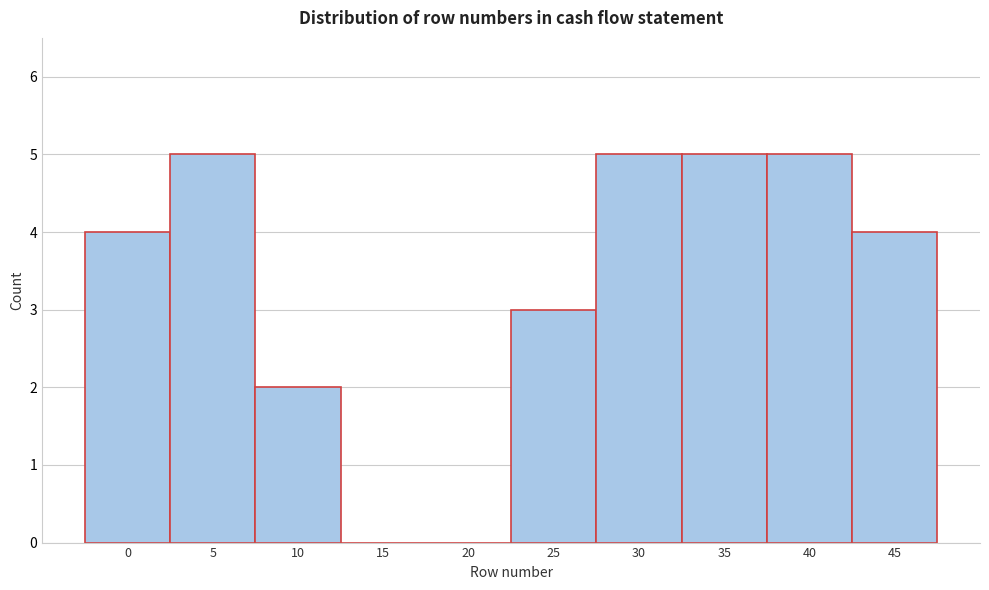

Reading left to right, extract all data points from this chart.

0=4	5=5	10=2	15=0	20=0	25=3	30=5	35=5	40=5	45=4